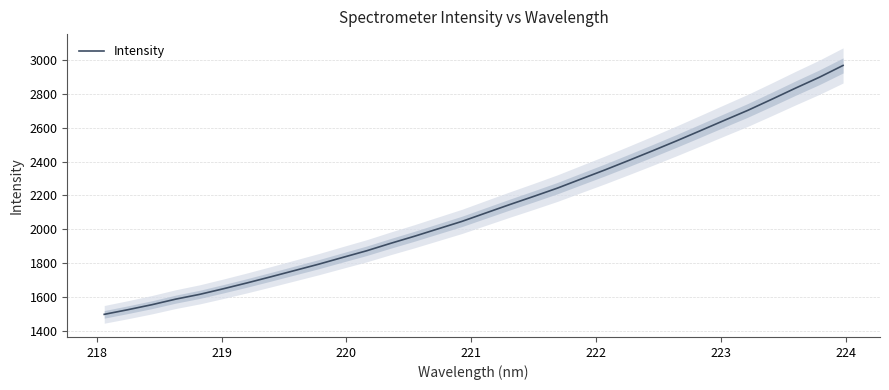

What is the maximum value for Intensity?

2969.2